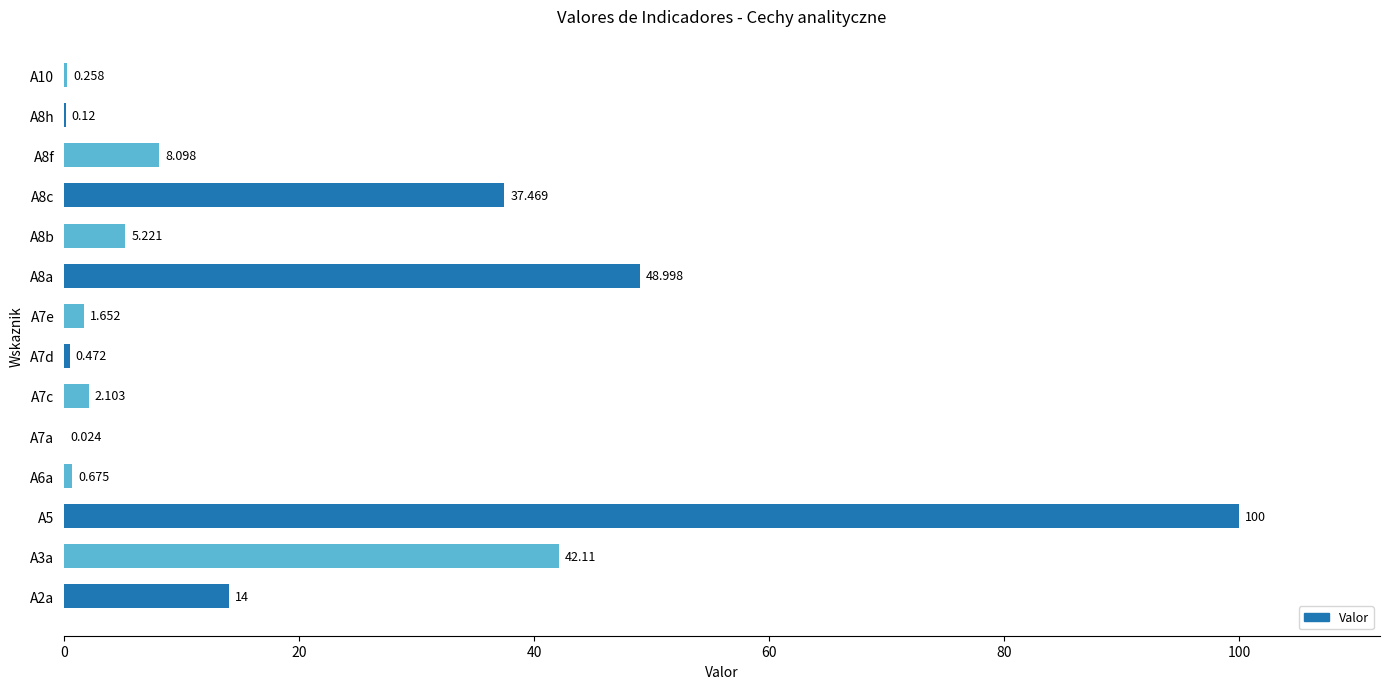

The chart shows a value of 8.1 at A8f. True or false?

True